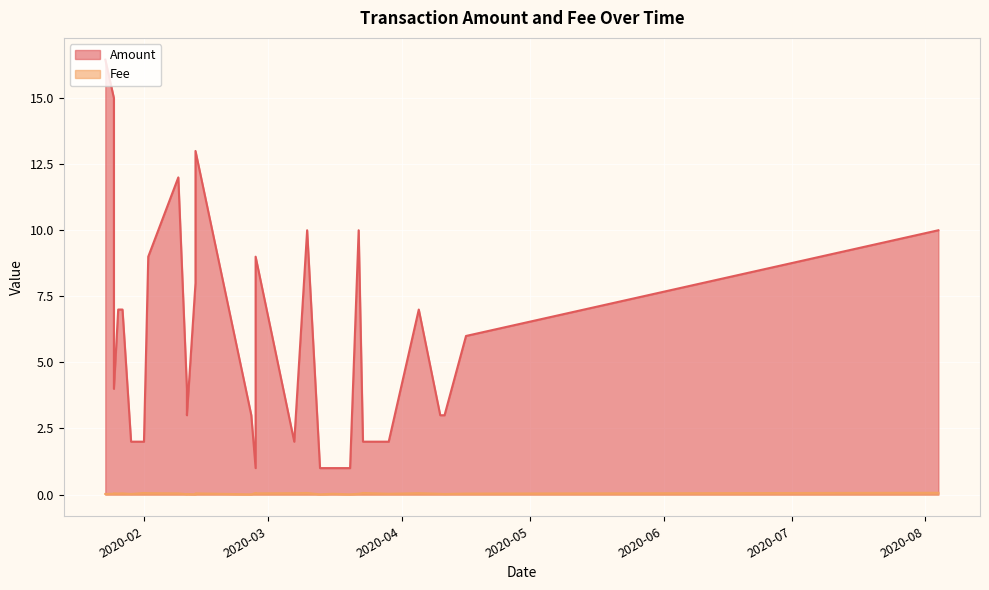

List the series in order of their peak value, highest first.

Amount, Fee